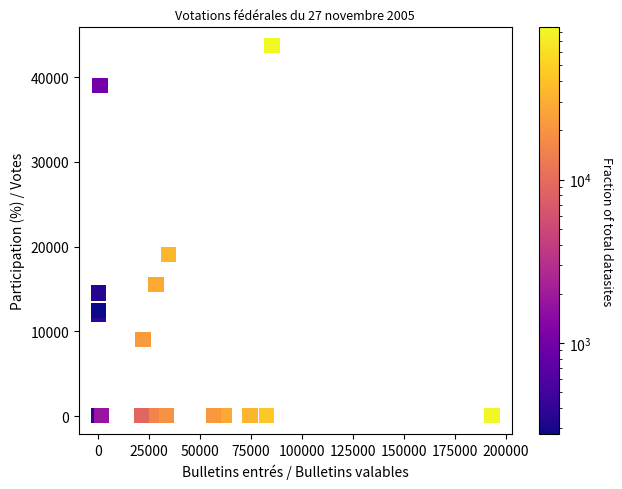

What Y value in the scatter plot is closest to 21861?

19074.0